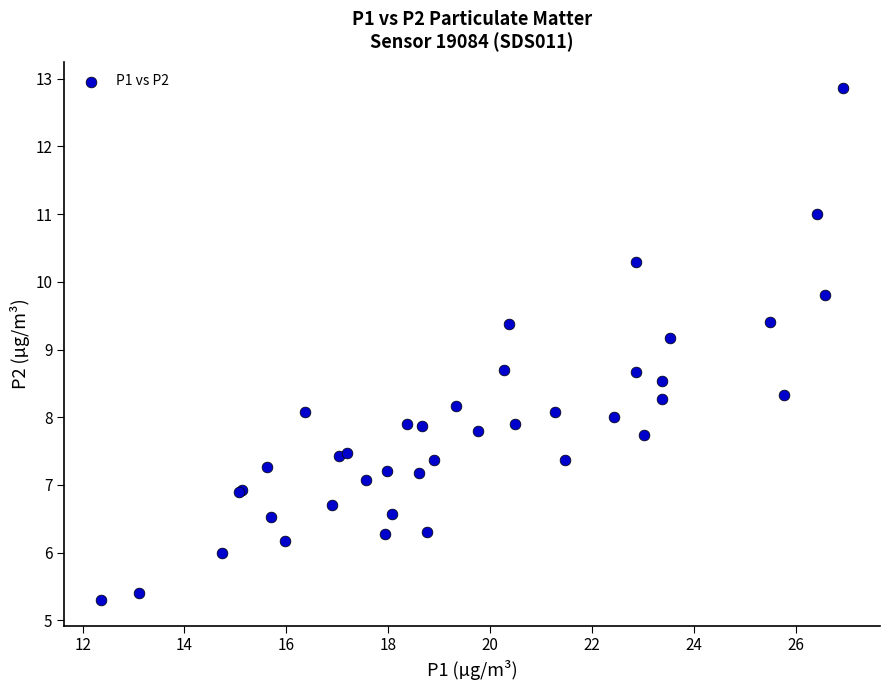

What Y value in the scatter plot is closest to 9?

9.2